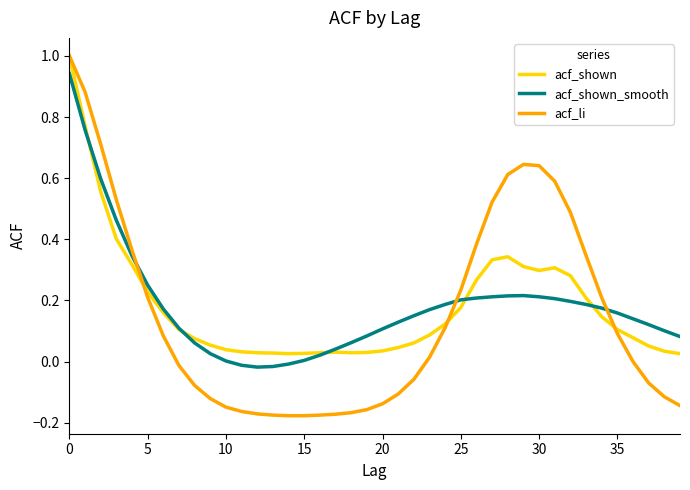

Which series has the largest range (max minus min)?

acf_li